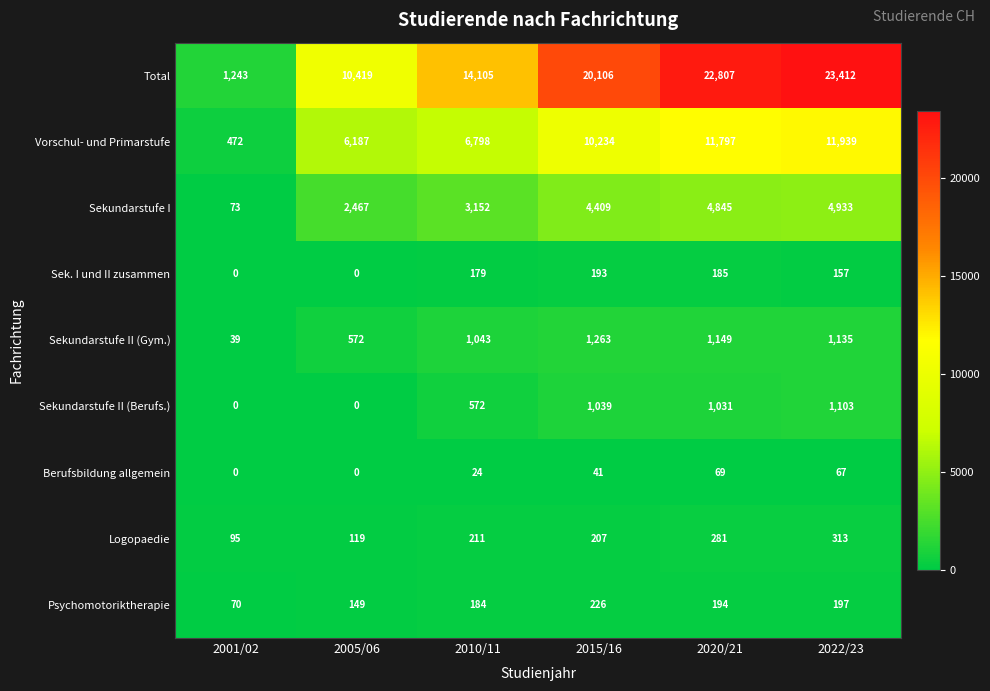

Where is Sek. I und II zusammen nearest to the value 96?

2022/23